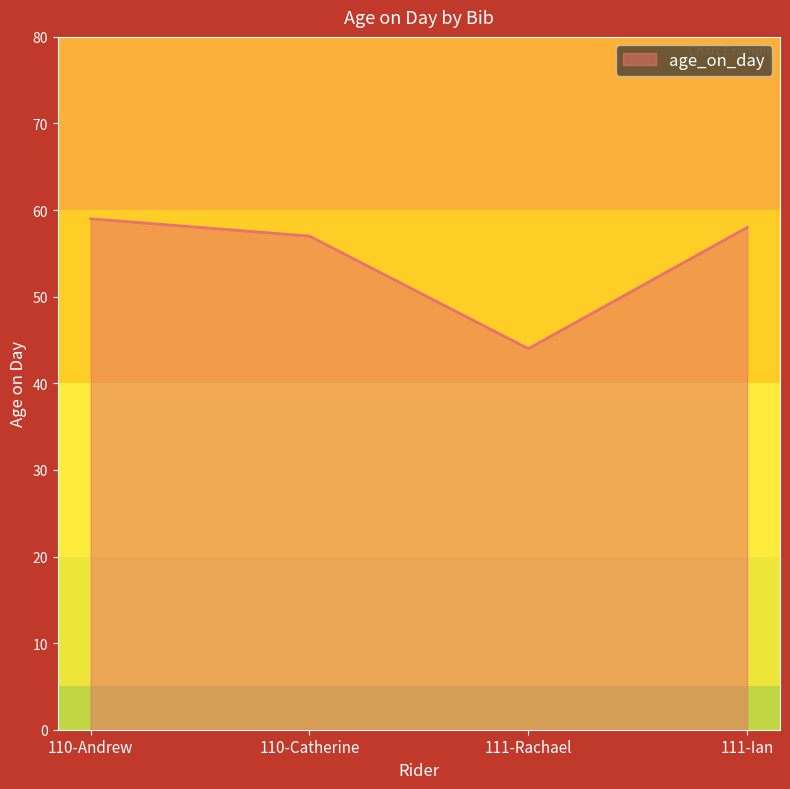

Which has a higher value, 110-Andrew or 110-Catherine?

110-Andrew